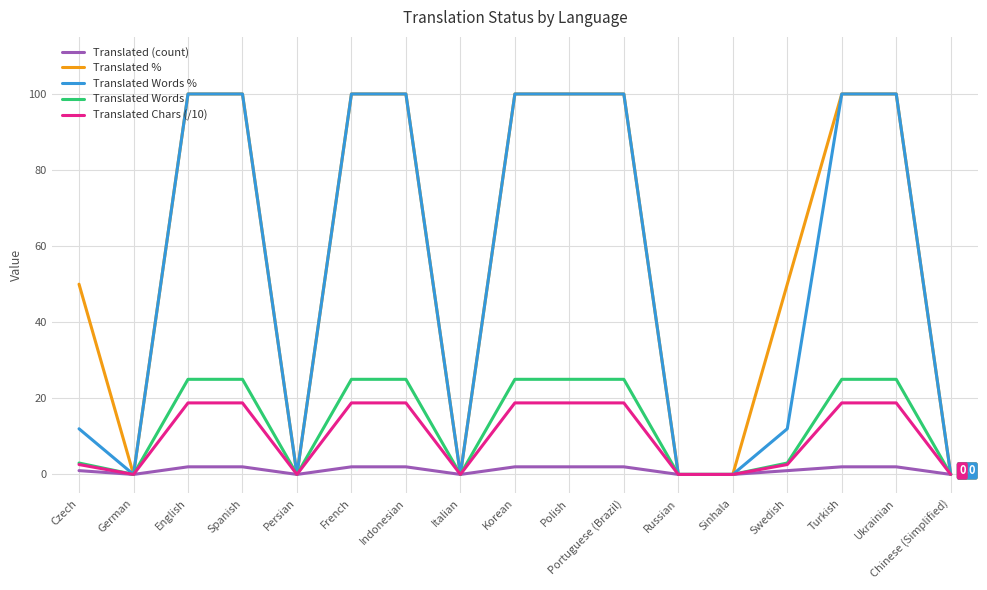

True or false: Translated Words has a value of 25.0 at Korean.

True